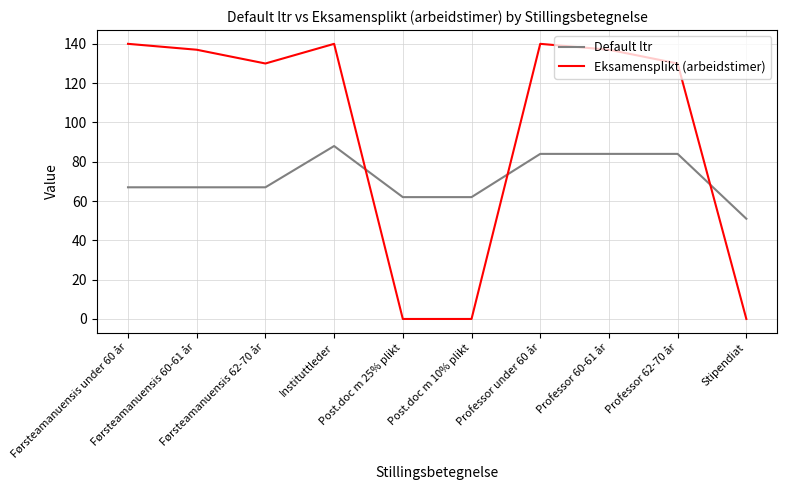

What is the difference between the maximum and second lowest values in the Eksamensplikt (arbeidstimer) series?

140